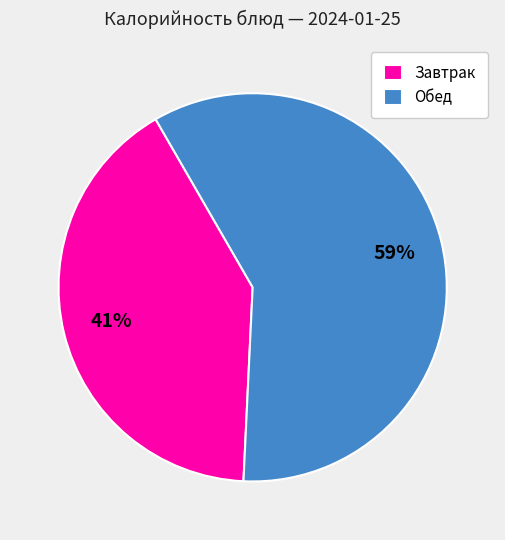

Rank the categories by value from lowest to highest.

Завтрак, Обед